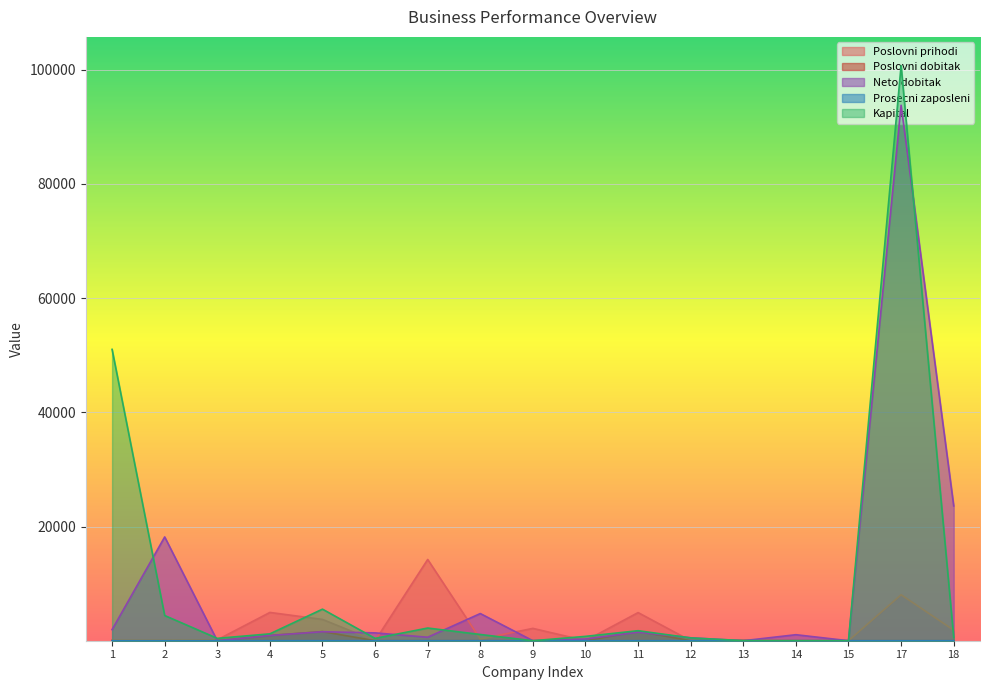

Which has a higher value, 13 or 10?

13